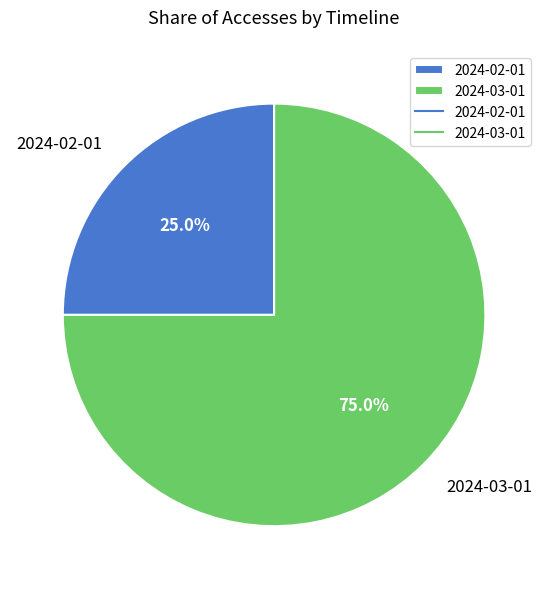

What percentage is the 2024-03-01 slice, to the nearest percent?

75%